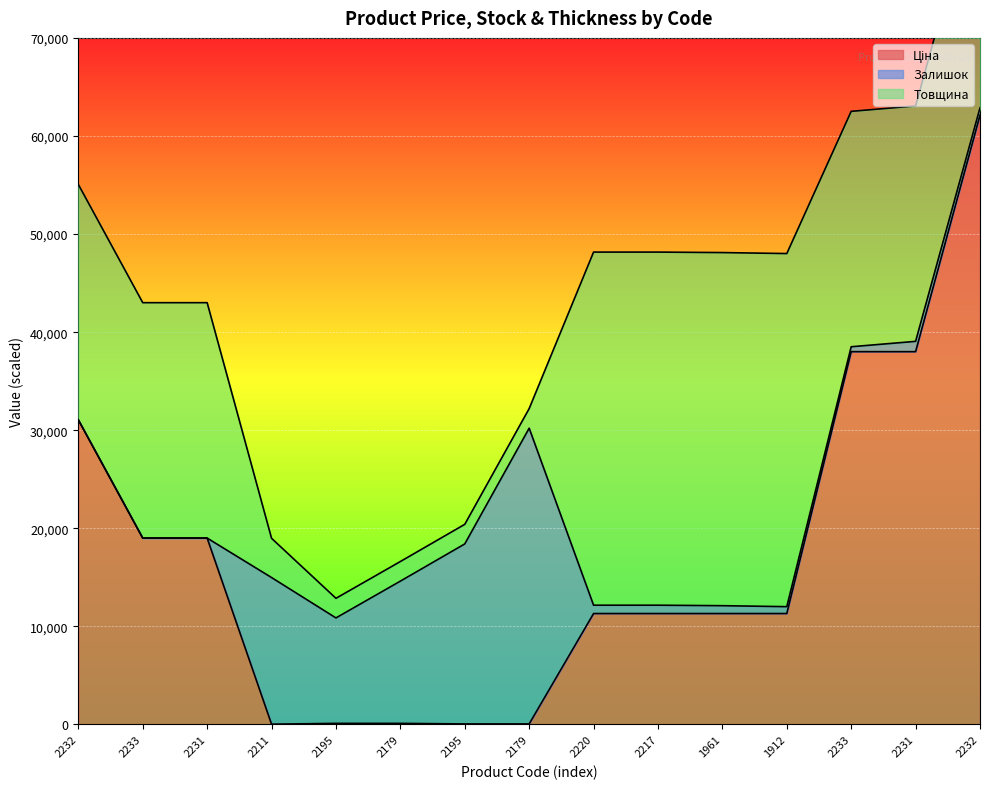

Does the chart display data point markers on the line(s)?

No